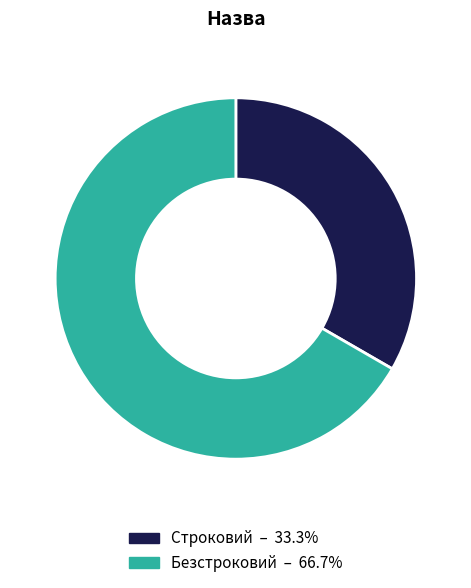

What is the ratio of the value at Безстроковий to the value at Строковий?

2.0